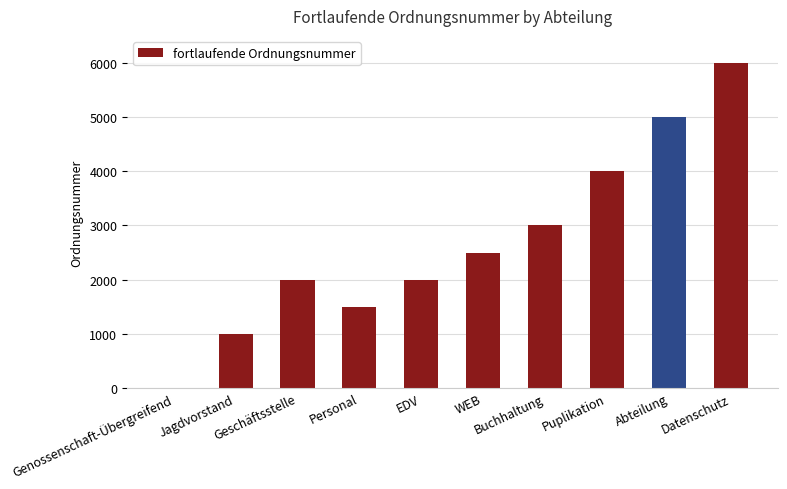

What is the change in value from Buchhaltung to Abteilung?

+2000